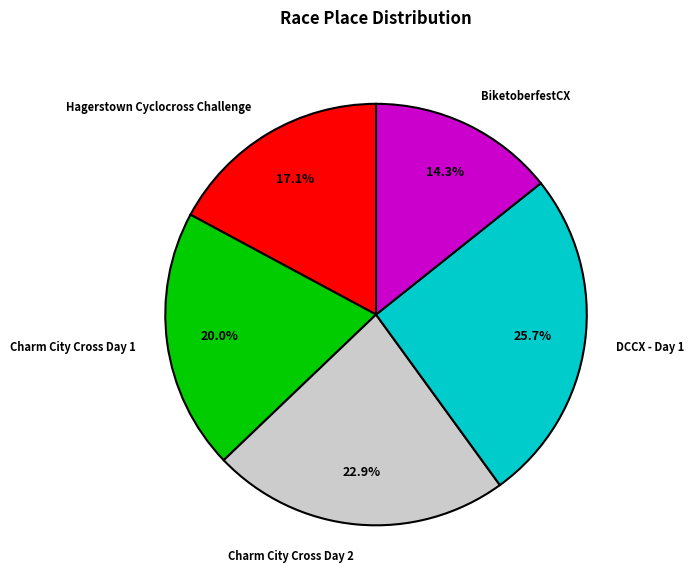

How many segments does this pie chart have?

5